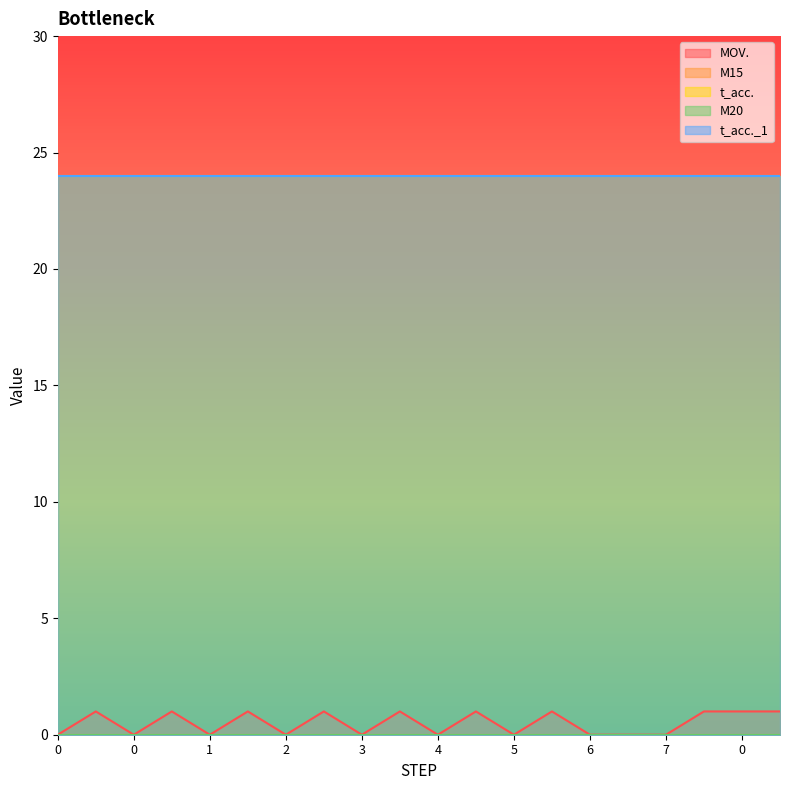

Which series has the largest total across all categories?

t_acc.